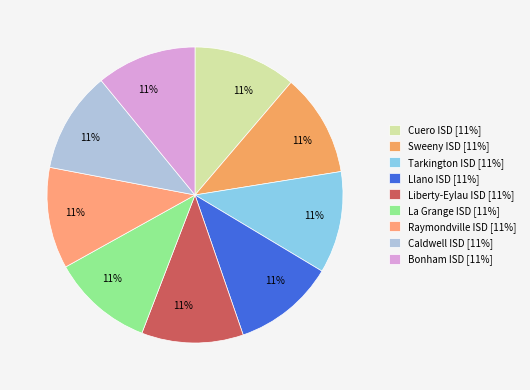

The Caldwell ISD slice represents 21% of the pie. True or false?

False